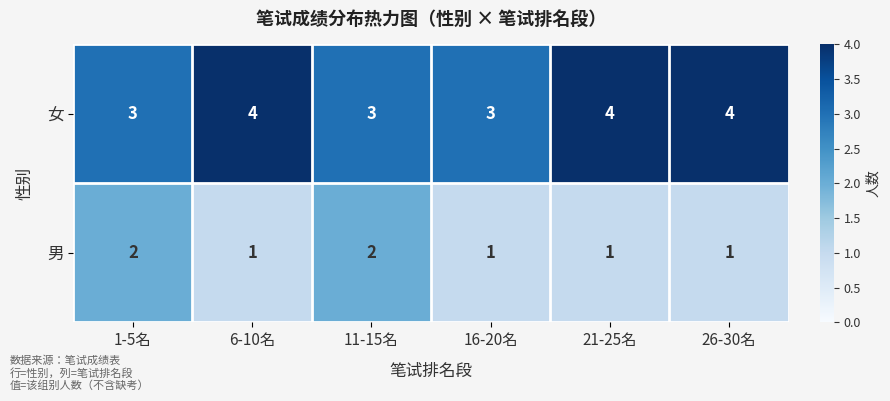

What is the highest value of the 女 series?

4